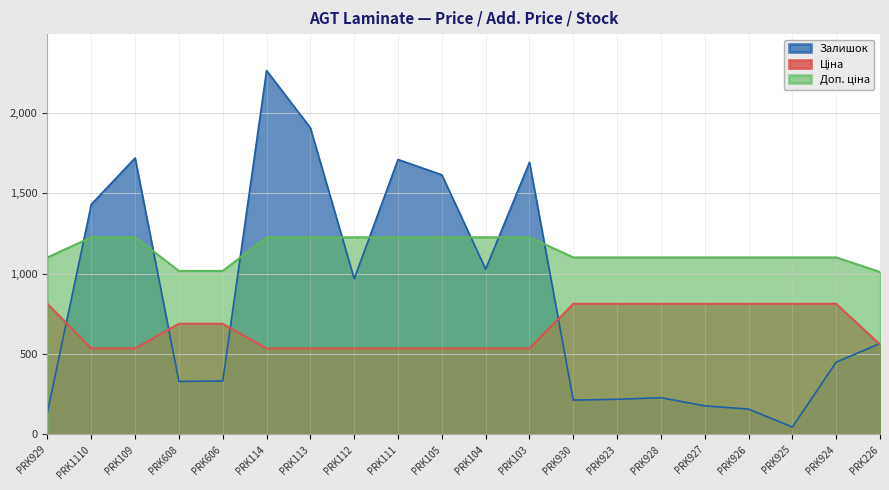

What are all the series names shown in the legend?

Ціна, Доп. ціна, Залишок